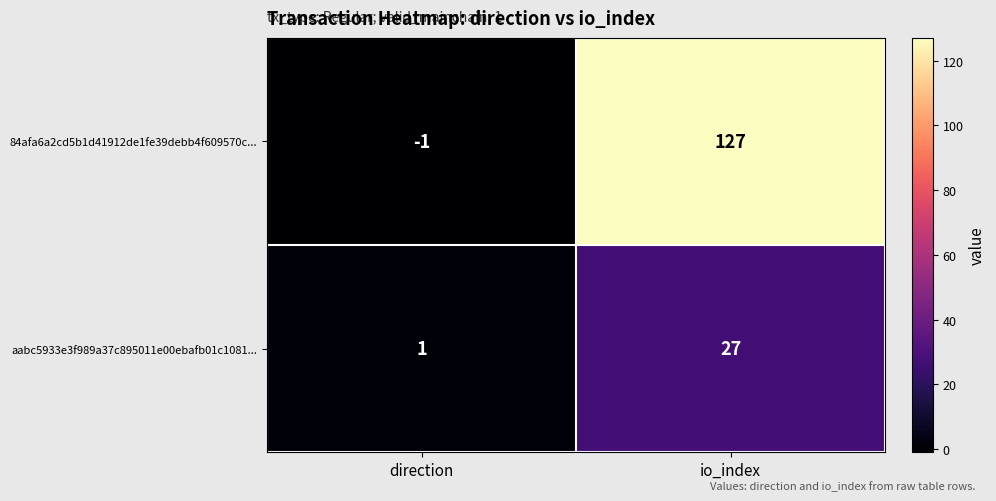

At which category is the sum across all series the highest?

io_index